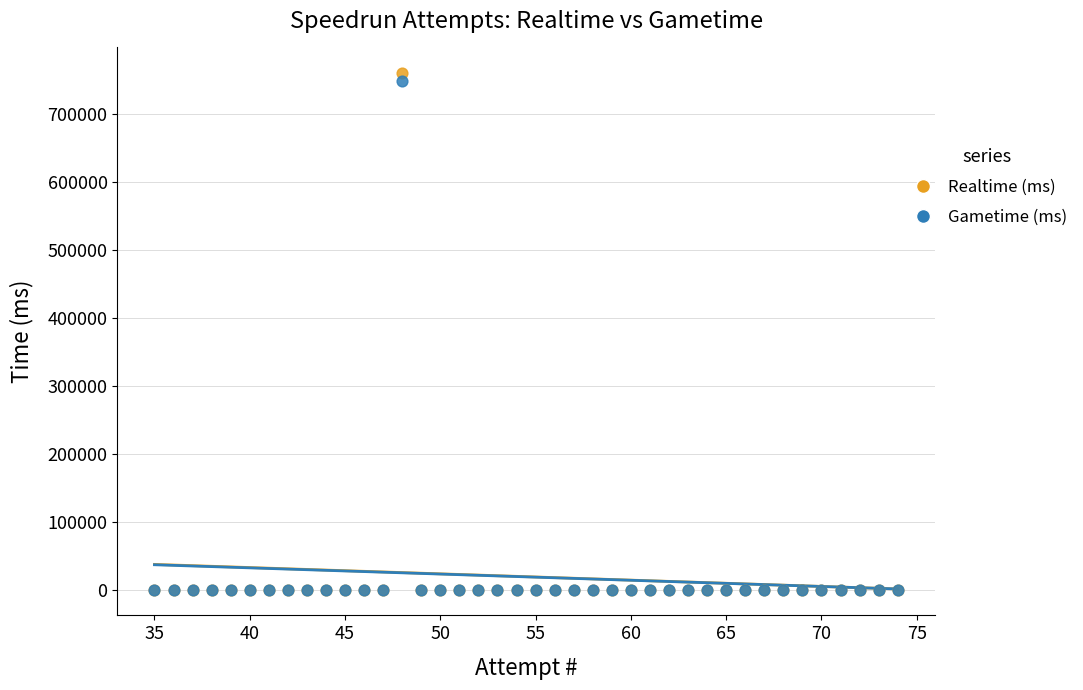

Which series contains the highest Y value?

Realtime (ms)